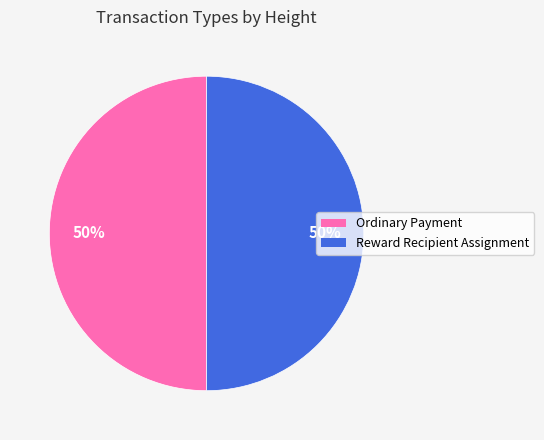

To the nearest percent, what is the average slice percentage?

50%